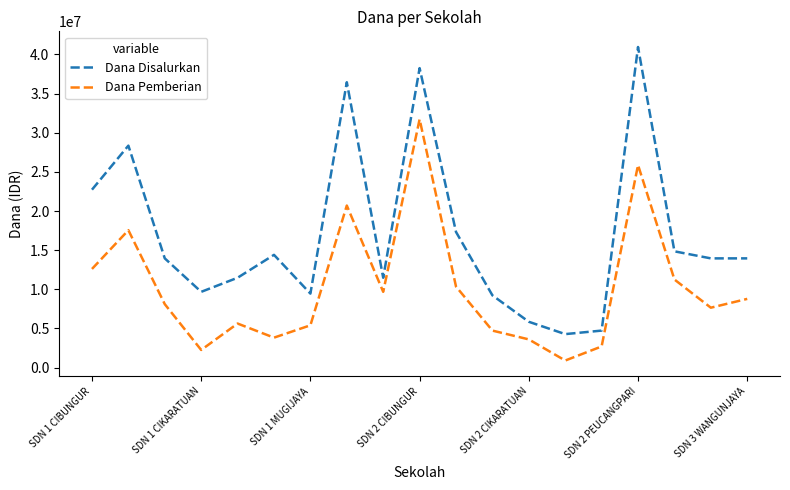

What is the average value of the Dana Pemberian series?

10172368